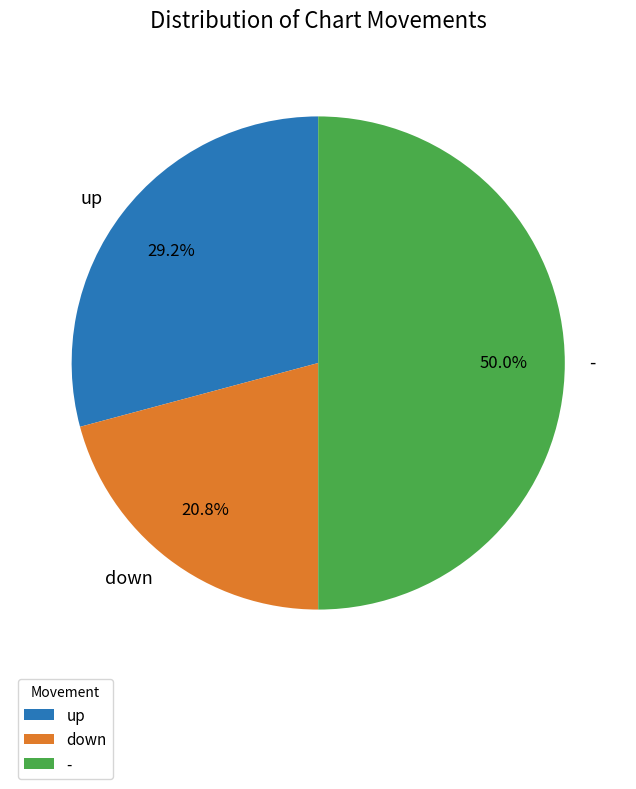

To the nearest percent, what portion does - represent?

50%